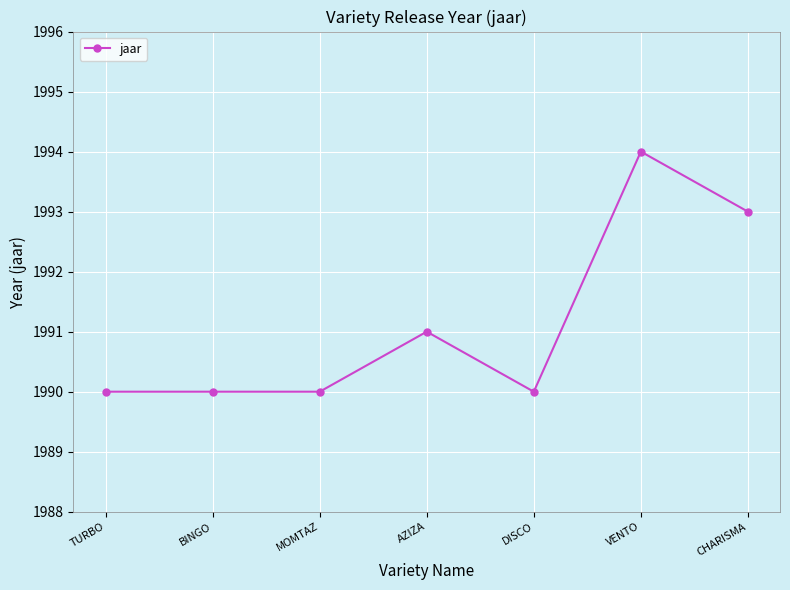

At which category does the chart reach its peak across all series?

VENTO